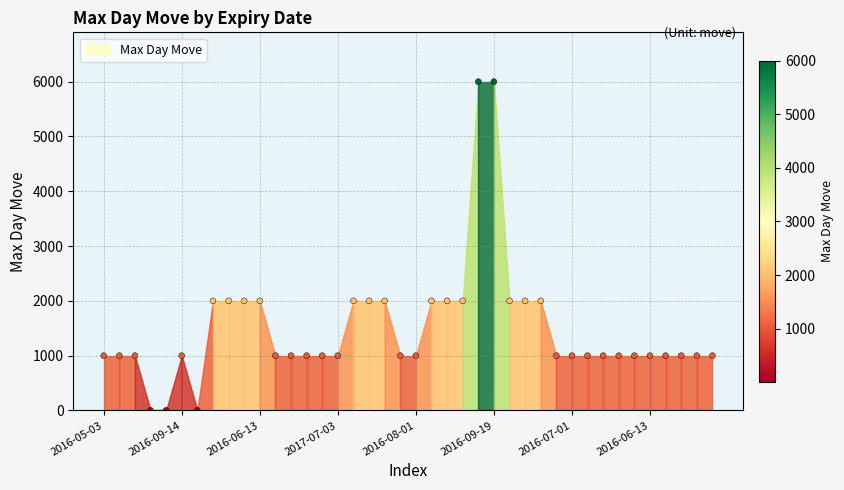

What is the range of Y values (max minus min)?

5998